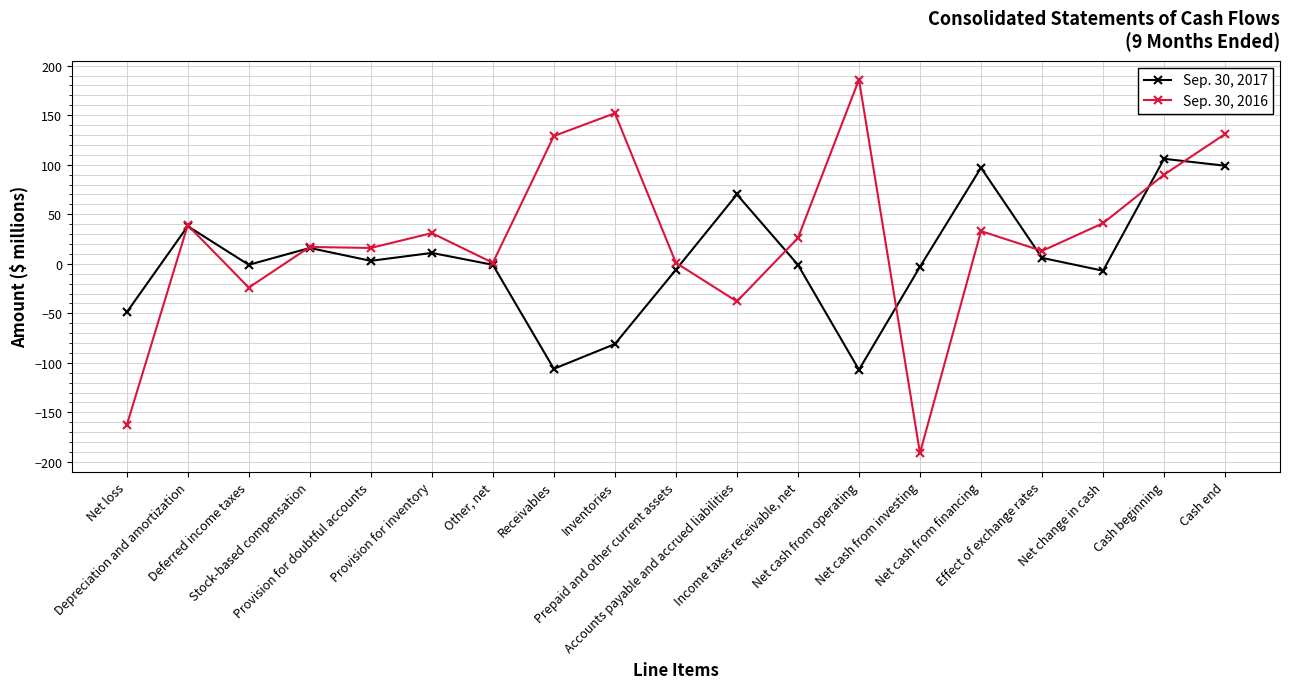

Rank the series by their maximum value, from lowest to highest.

Sep. 30, 2017, Sep. 30, 2016